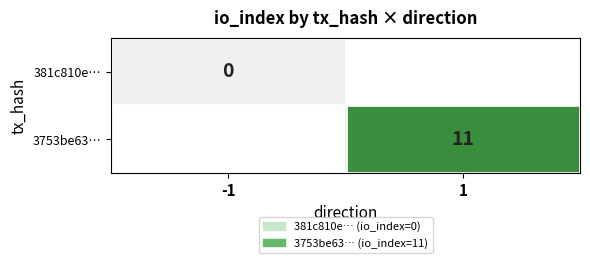

The 3753be63… series shows 15 at 1. True or false?

False